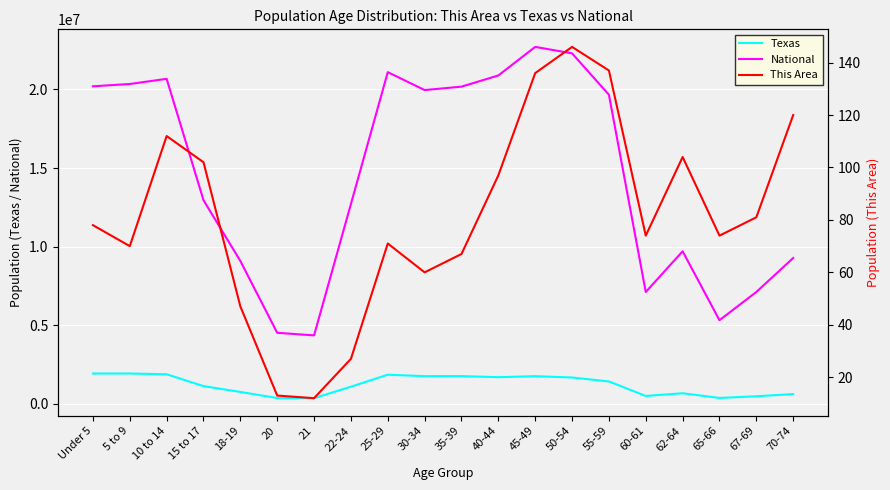

What position from the left is 65-66?

18